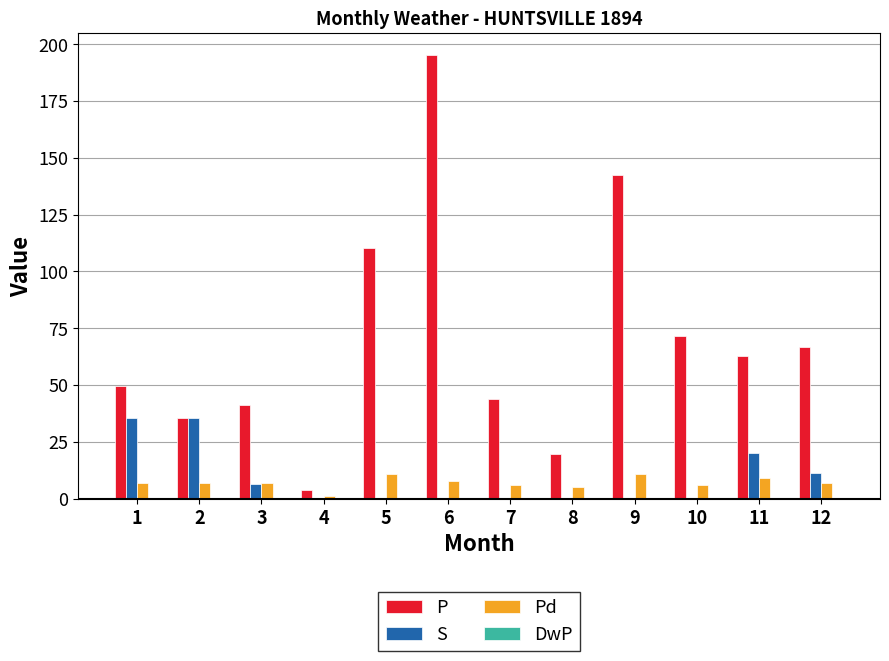

What is the sum of all Pd values?

85.0